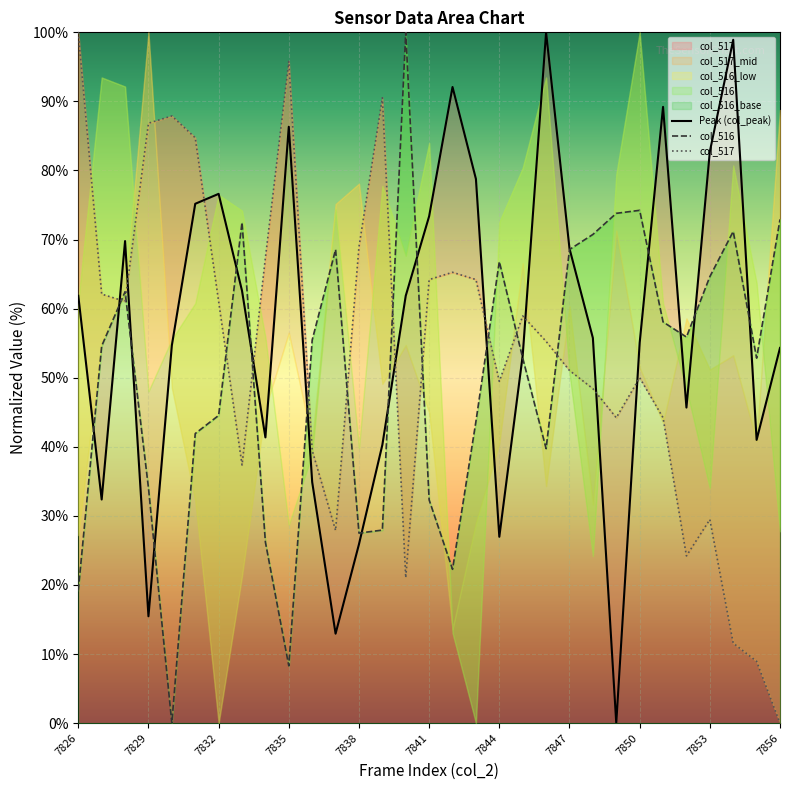

Which series changed the most between 7829 and 15?

Peak (col_peak)